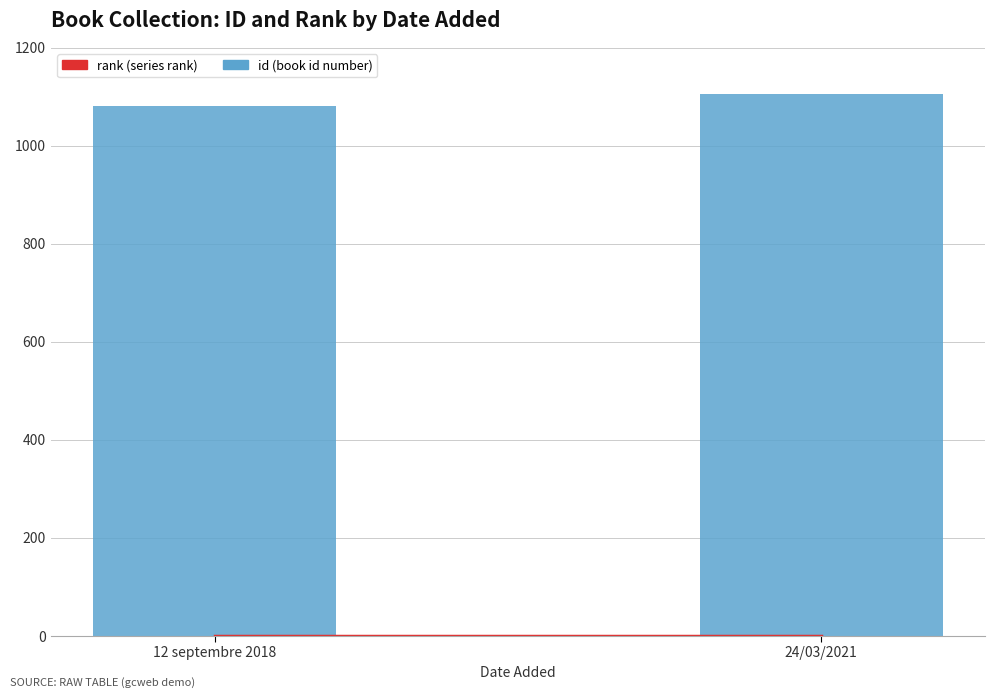

What is the smallest value displayed?

1082